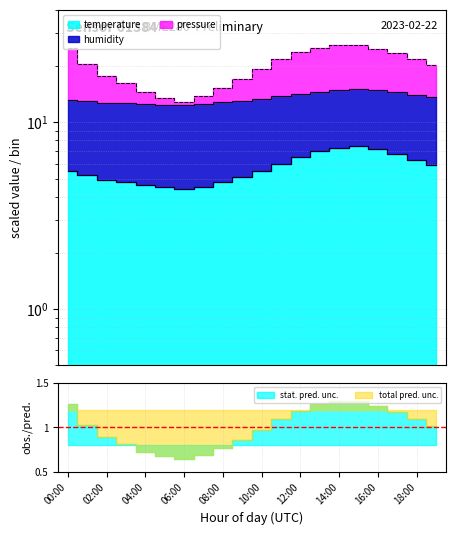

How many data points does each series have?

20